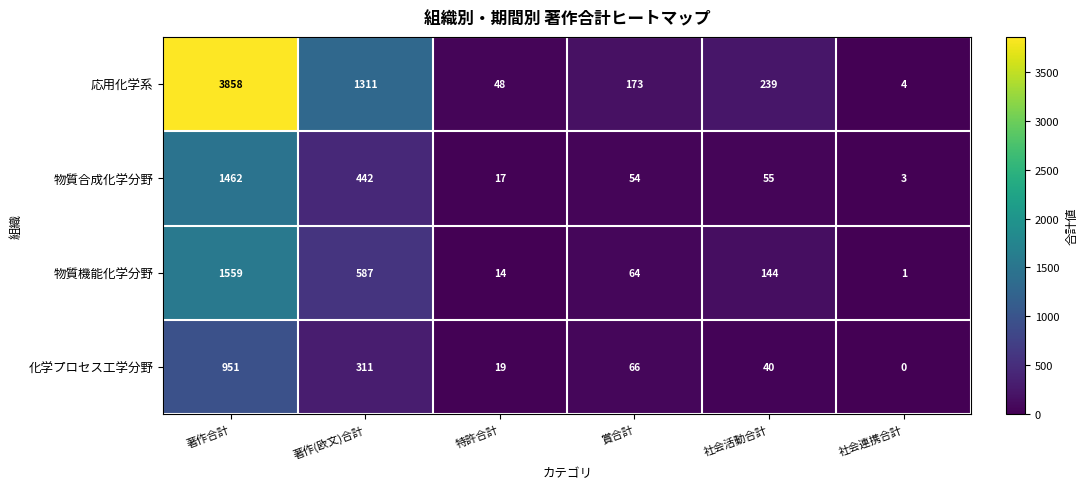

What is the sum of the 物質合成化学分野 values at 賞合計 and 著作(欧文)合計?

496